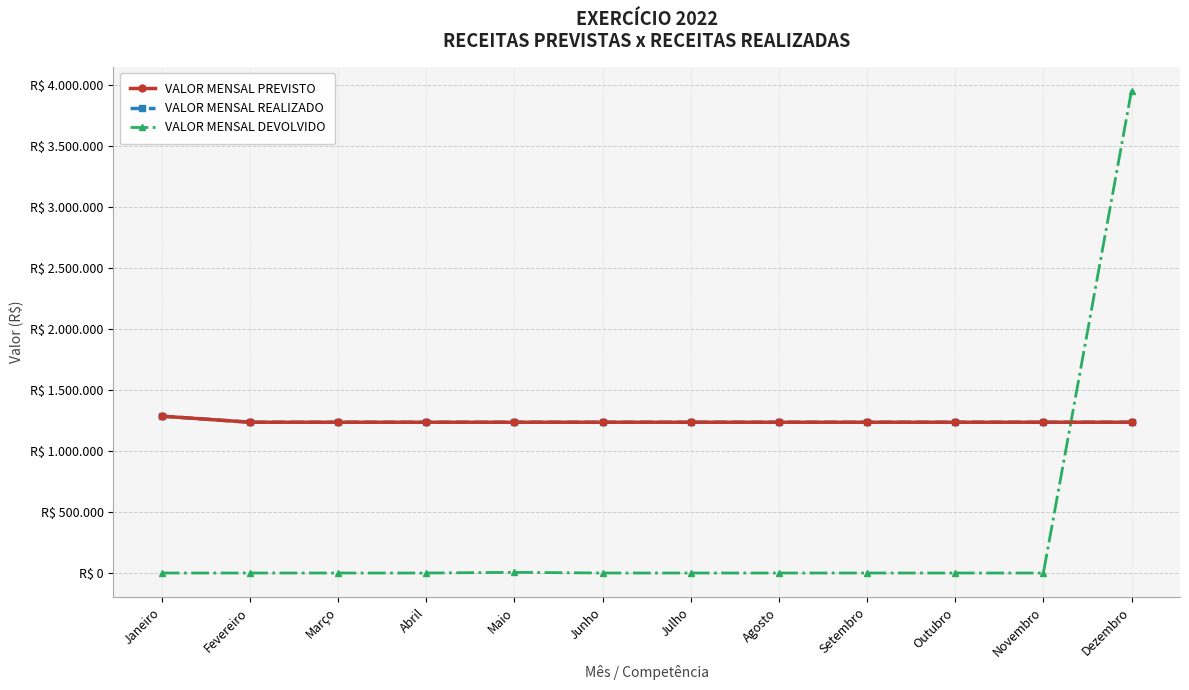

Does the chart have visible grid lines?

Yes